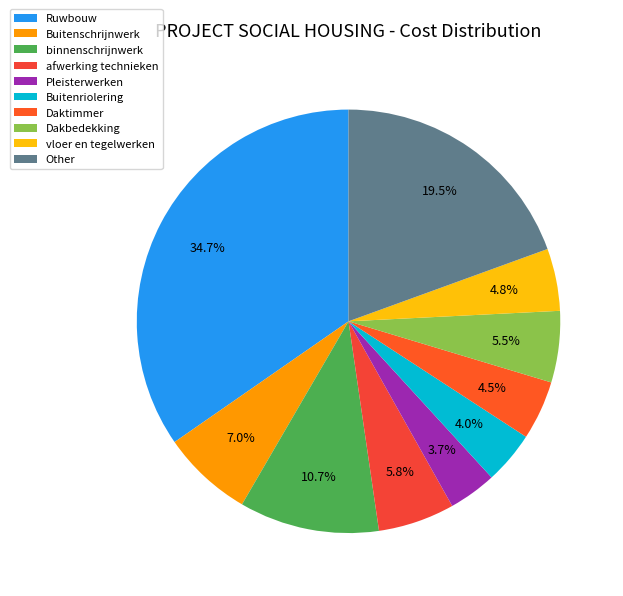

To the nearest percent, what portion does Pleisterwerken represent?

4%